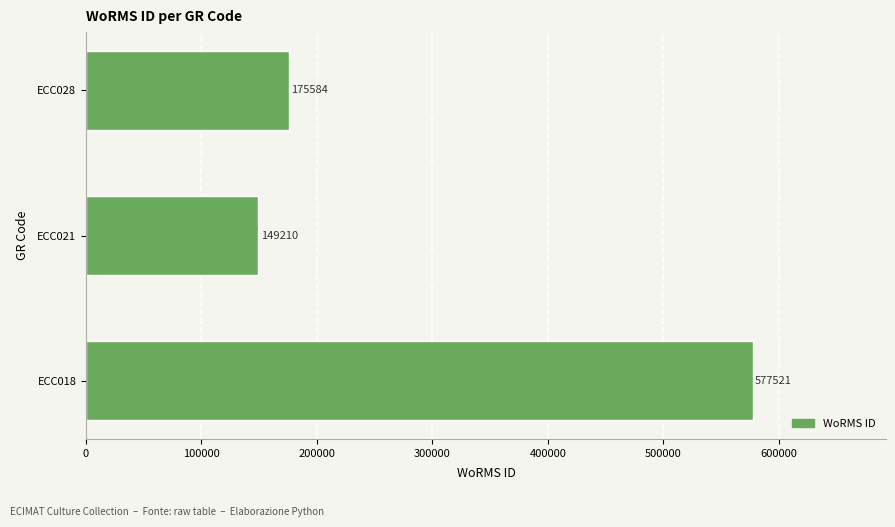

What is the change in value from ECC021 to ECC028?

+26374